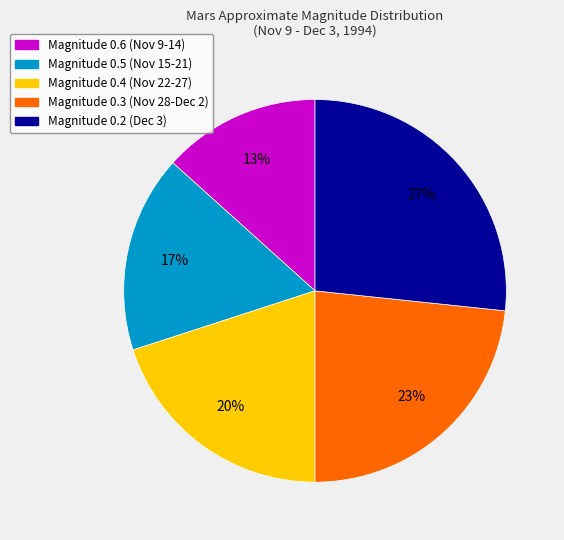

To the nearest percent, what is the average slice percentage?

20%